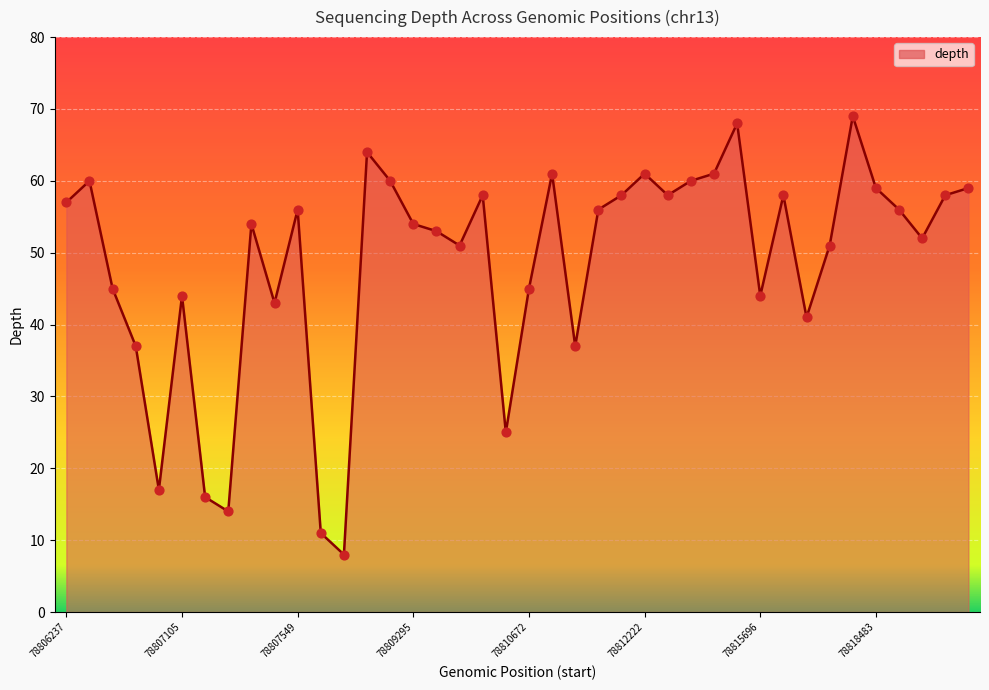

What is the difference between the maximum and minimum values?

61